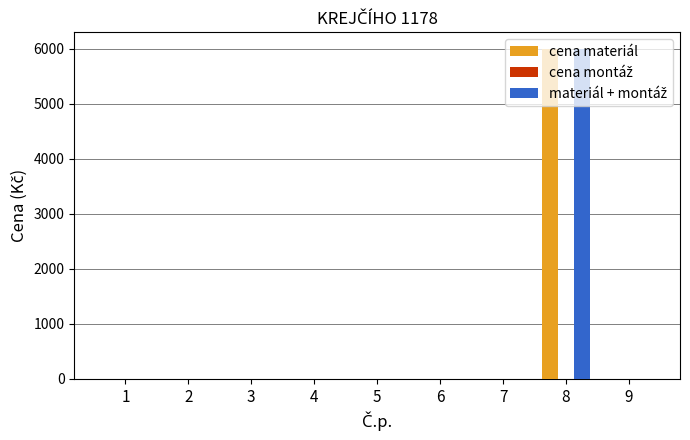

At which category is the sum across all series the highest?

8